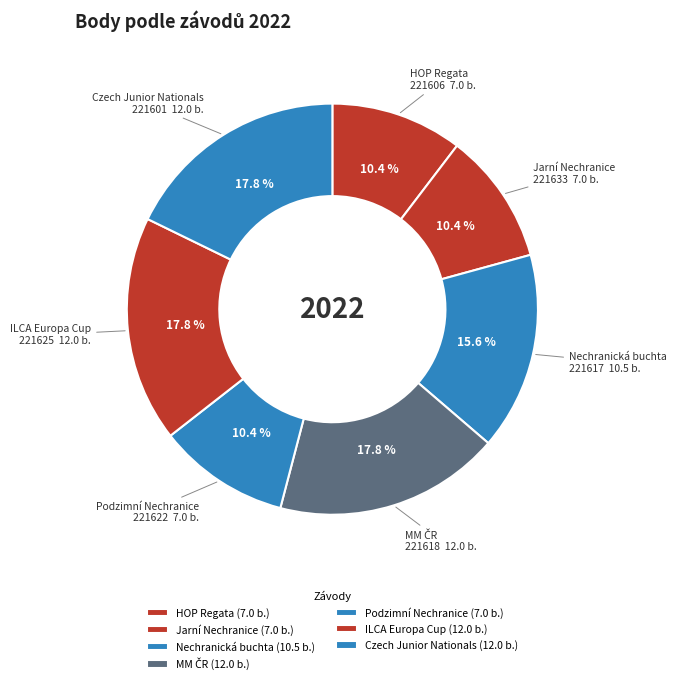

What percentage is NOT represented by Nechranická buchta?

84.4%